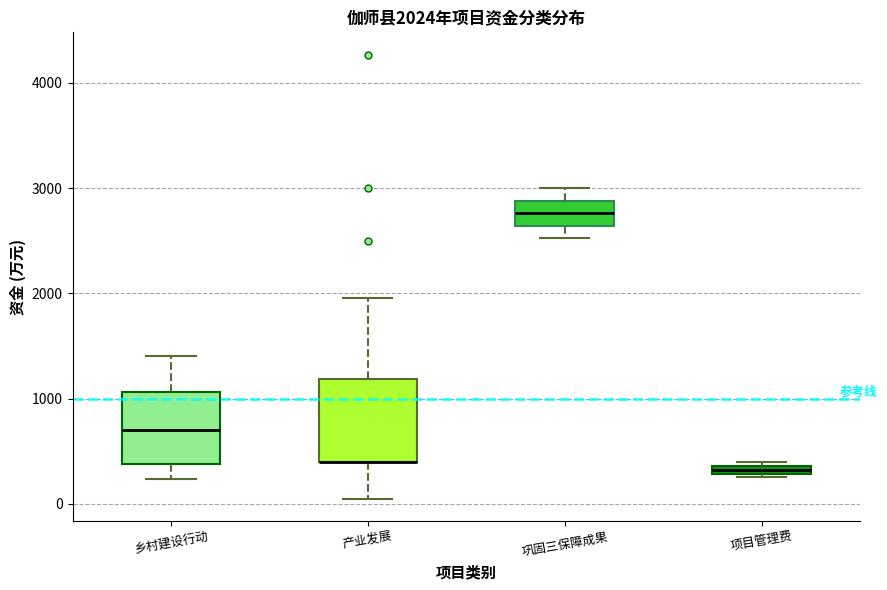

Which box is the tallest, from its lower edge to its upper edge?

产业发展